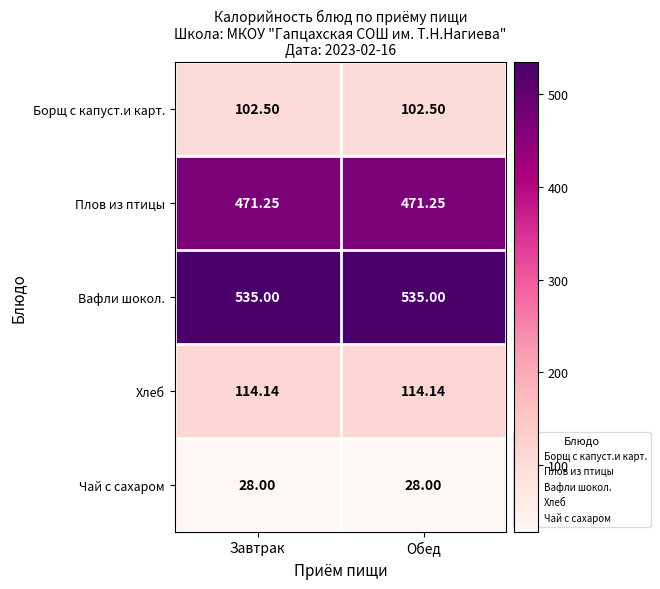

List the series in order of their peak value, highest first.

Вафли шокол., Плов из птицы, Хлеб, Борщ с капуст.и карт., Чай с сахаром